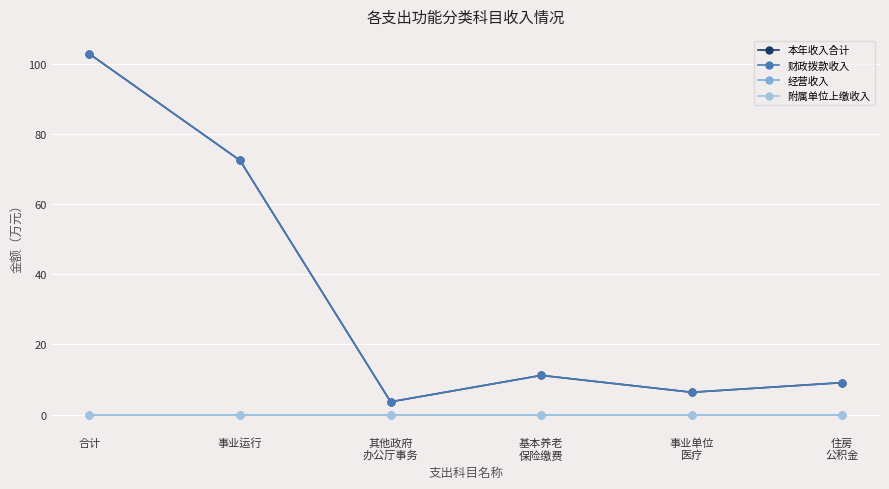

Is this an area chart (filled region under the line)?

No